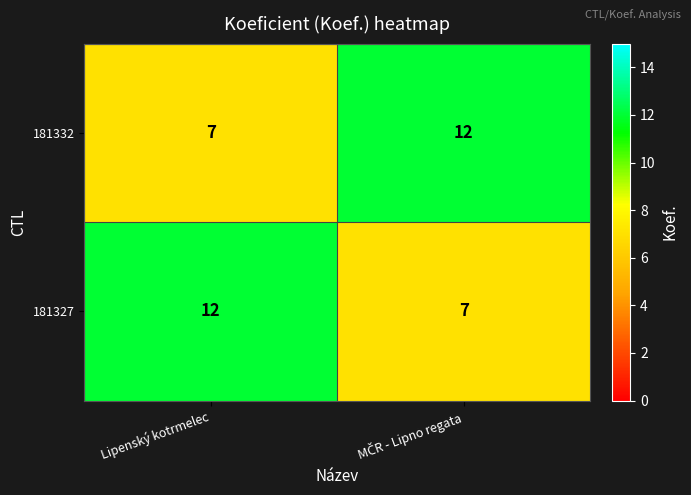

What is the total value across all series at Lipenský kotrmelec?

19